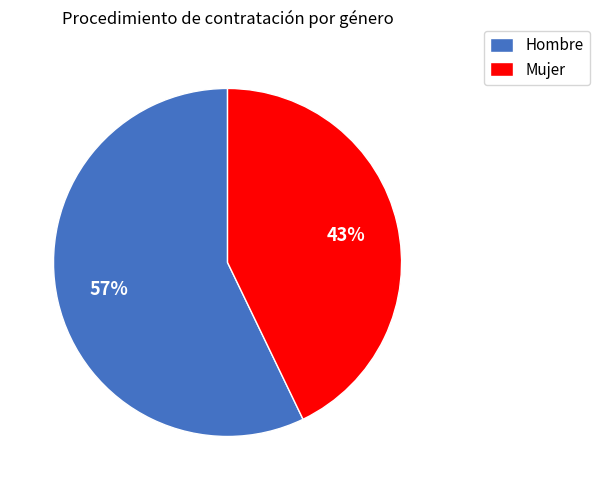

Which has a higher value, Mujer or Hombre?

Hombre